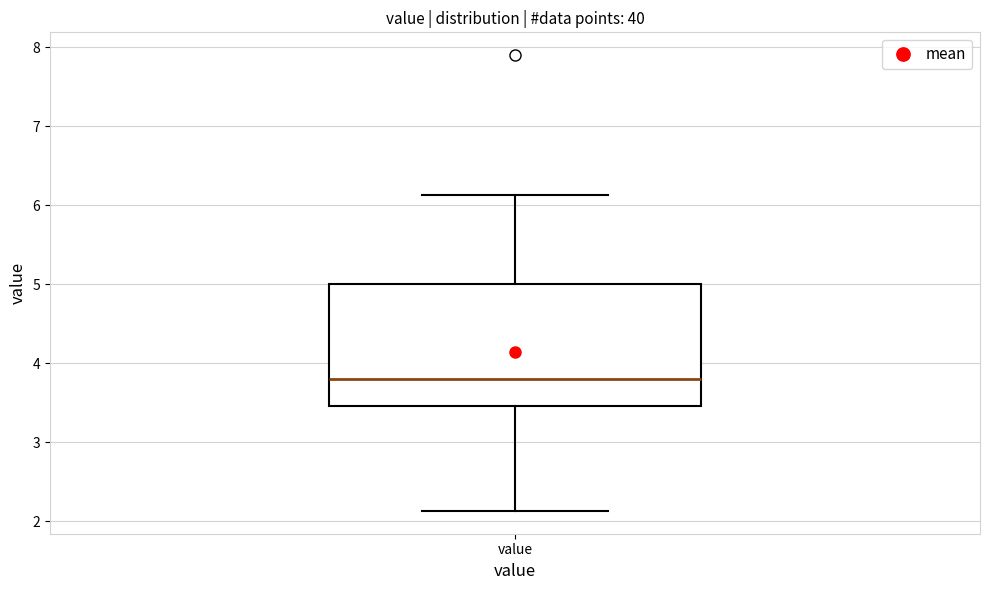

Transcribe this box plot: give where the median line is, the range the box spans, and where the two whiskers end, as read against the y-axis. The values are not printed on the chart, so give them approximately, as read against the axis.

median 3.8, box 3.5 to 5.0, whiskers 2.1 to 6.1